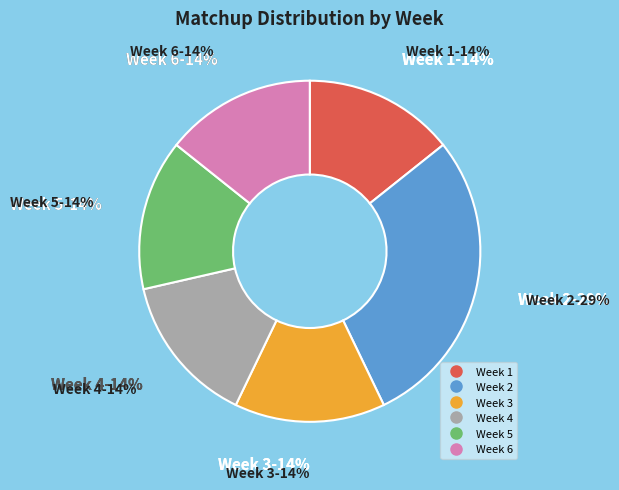

The Week 2 slice represents 41% of the pie. True or false?

False